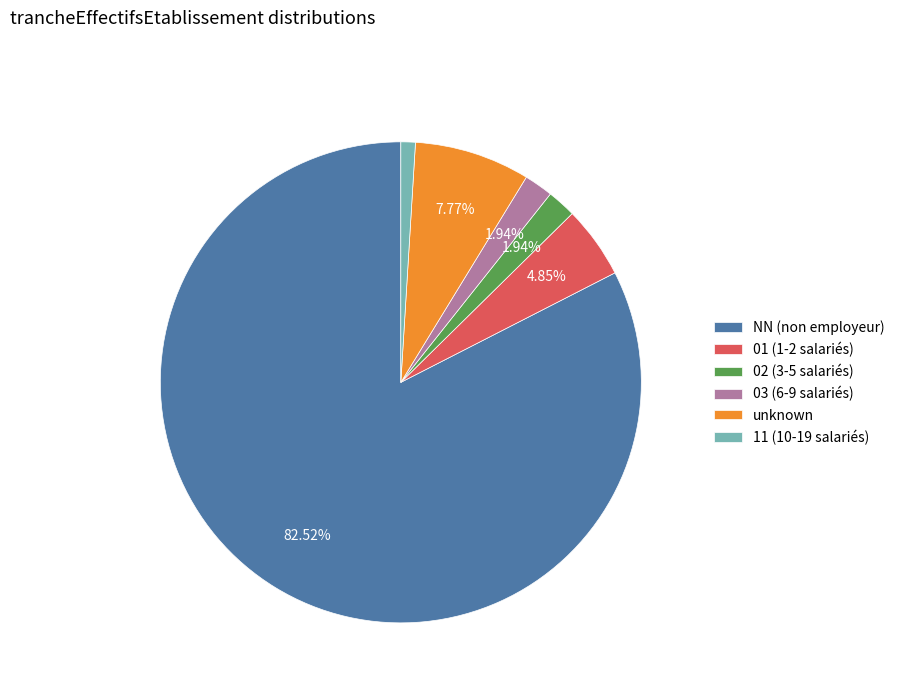

How many segments does this pie chart have?

6